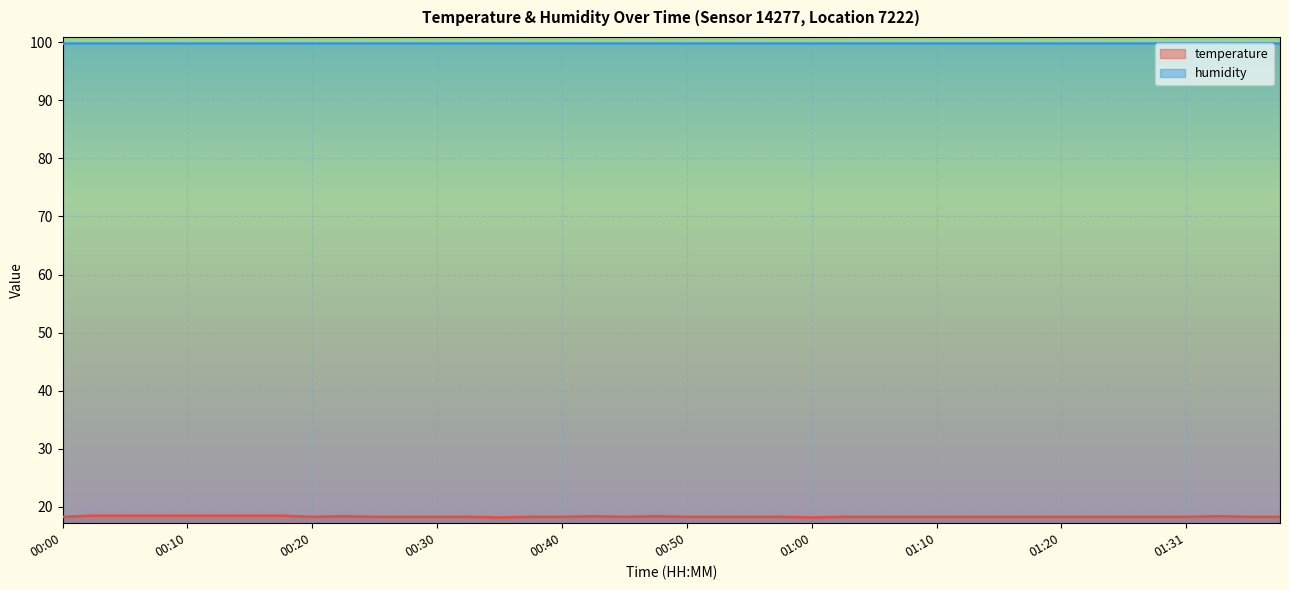

At which label is the value closest to 18?

00:35